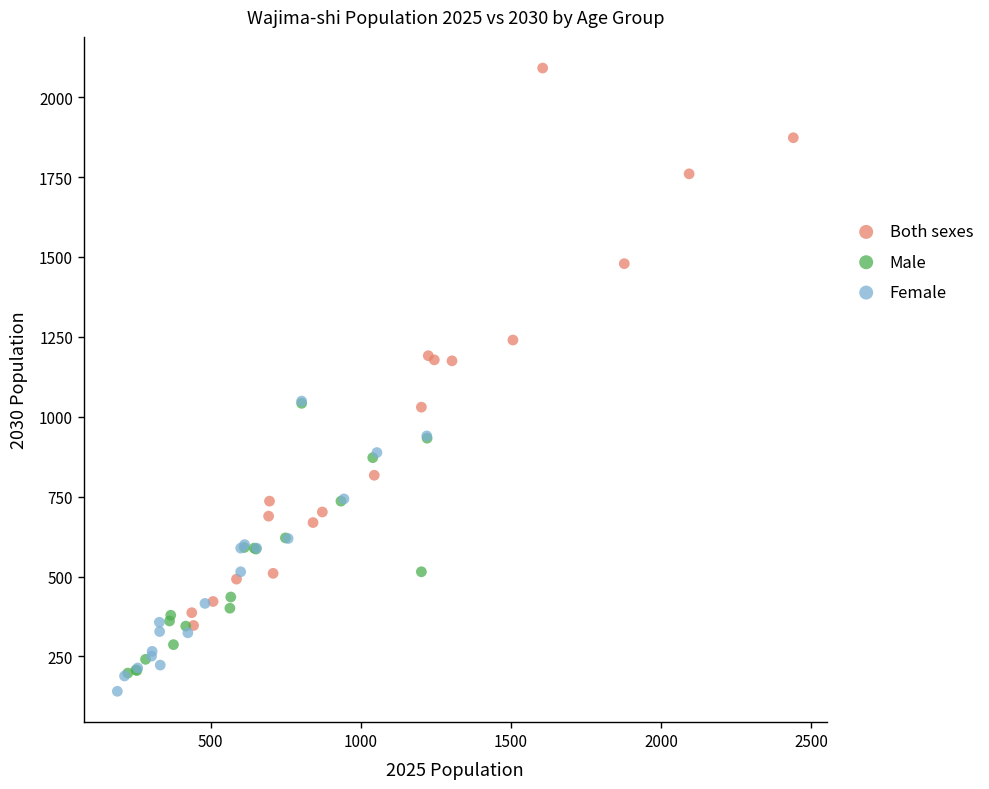

Which series contains the highest Y value?

Both sexes